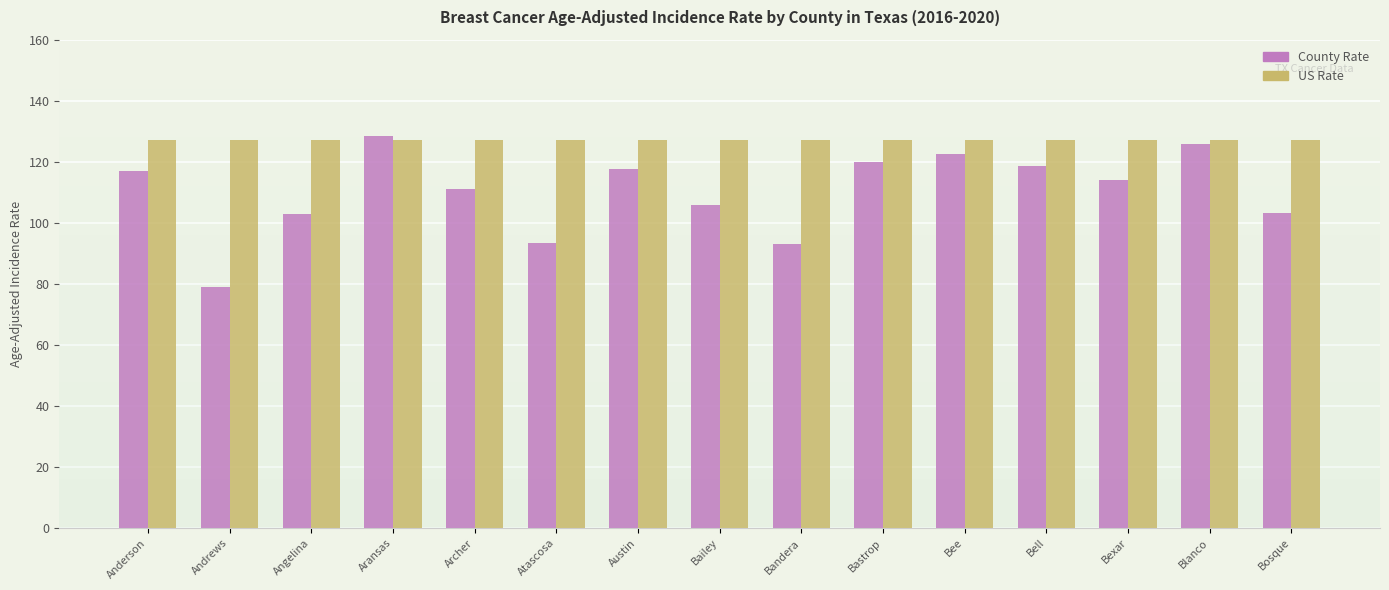

What is the spread (max minus min) of values at Atascosa?

33.6